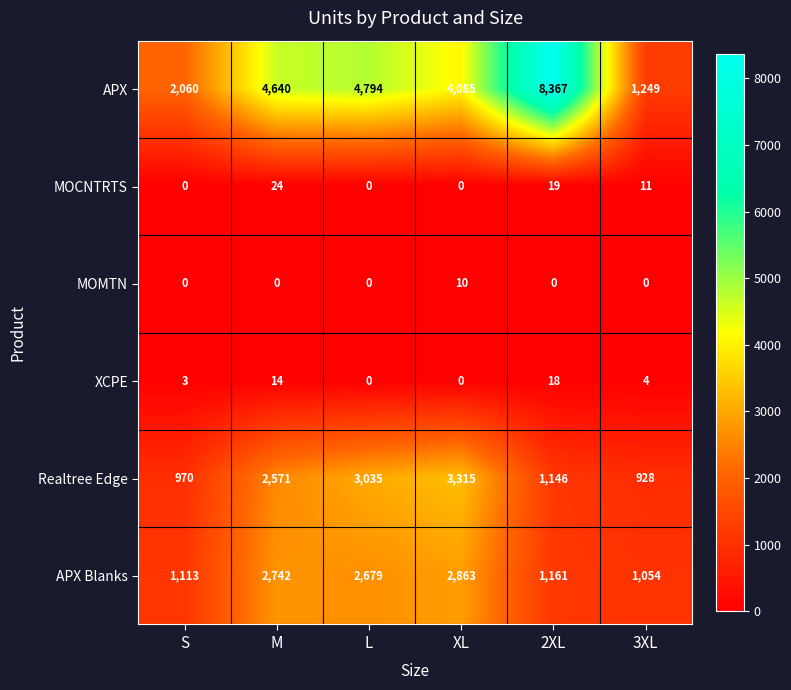

Where does the XCPE series first go above 4?

M